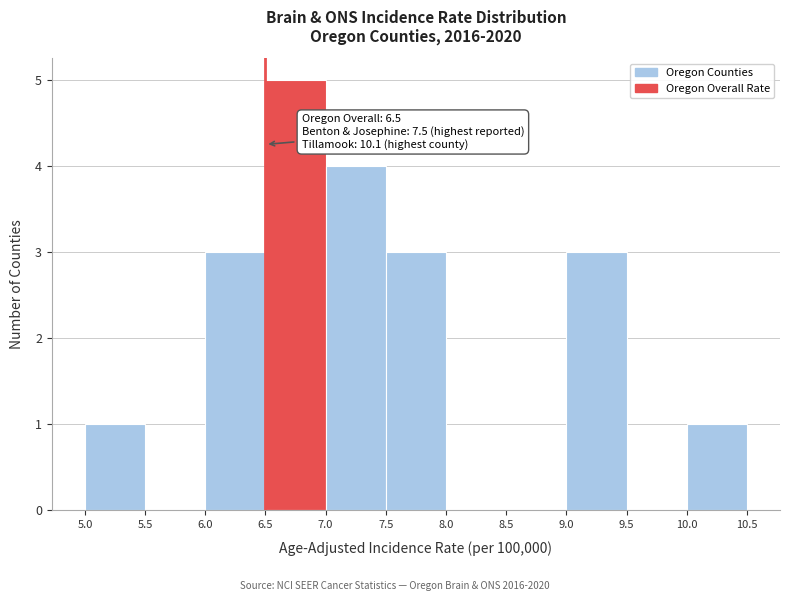

Which range on the x-axis has the tallest bar?

6.5 to 7.0